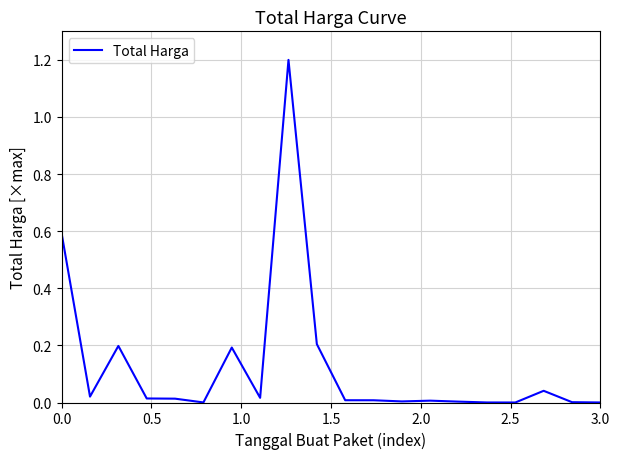

What is the maximum value shown in the chart?

1.2